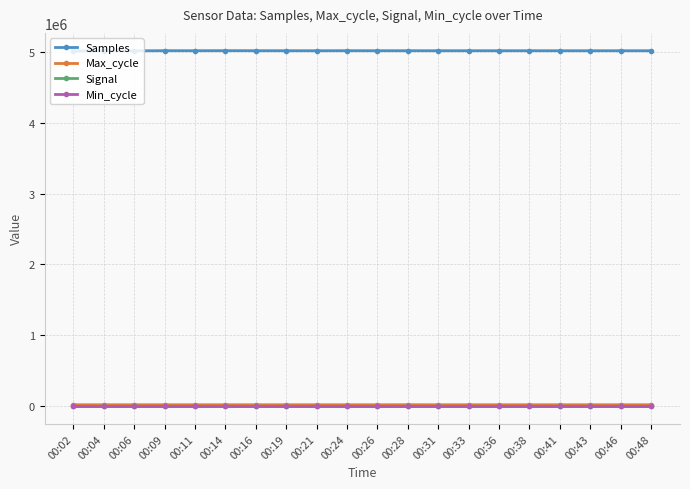

Is the value of Signal at 00:46 greater than the value of Samples at 00:46?

No